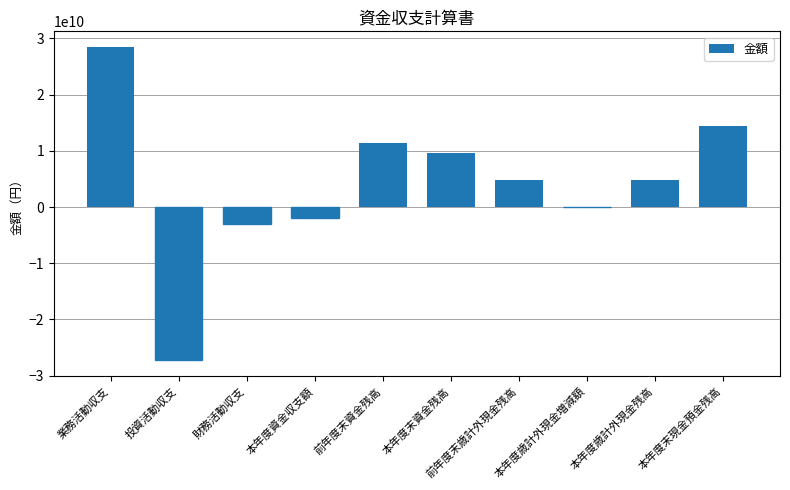

At which category does the chart reach its peak across all series?

業務活動収支